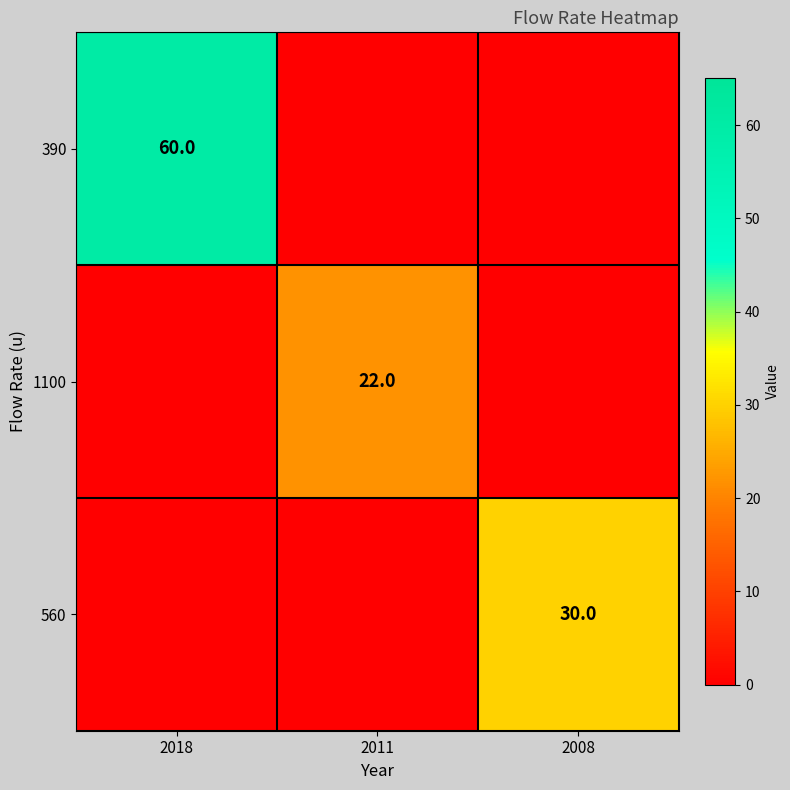

Is it true that 560 equals 53 at 2008?

False